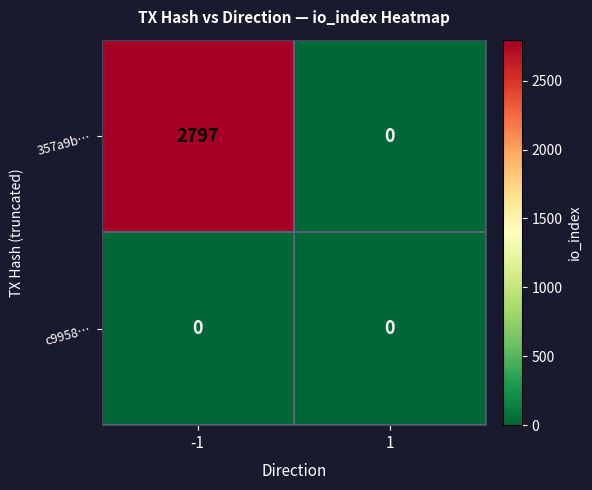

Reading left to right, transcribe all the data shown in this chart.

357a9b…: 2797	0
c9958…: 0	0